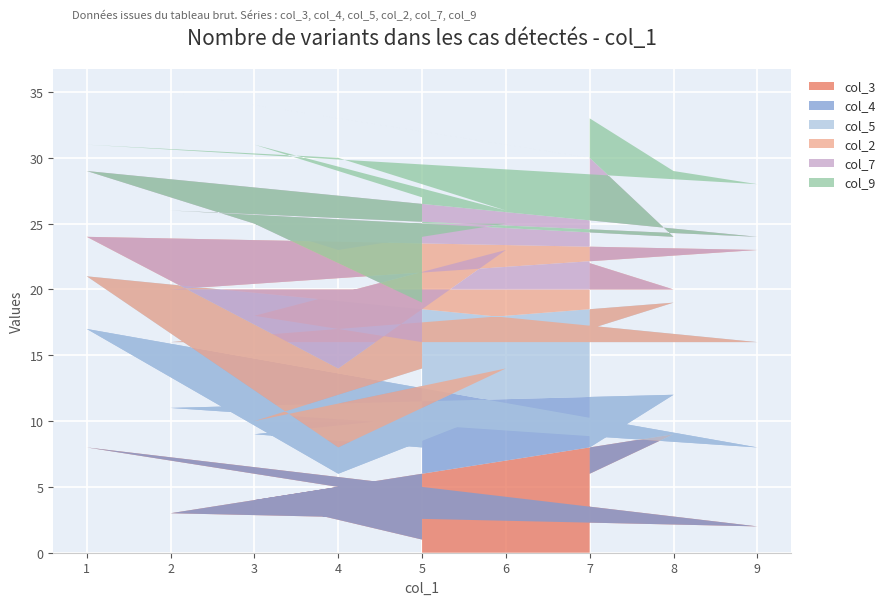

Reading left to right, extract all data points from this chart.

col_3: 7=6	8=9	2=3	9=2	1=8	4=5	6=7	3=4	5=1
col_4: 7=2	8=3	2=8	9=6	1=9	4=1	6=4	3=5	5=7
col_5: 7=9	8=7	2=5	9=8	1=4	4=2	6=3	3=1	5=6
col_2: 7=5	8=1	2=4	9=7	1=3	4=6	6=9	3=8	5=2
col_7: 7=8	8=4	2=6	9=1	1=5	4=9	6=2	3=7	5=3
col_9: 7=3	8=5	2=9	9=4	1=2	4=7	6=1	3=6	5=8